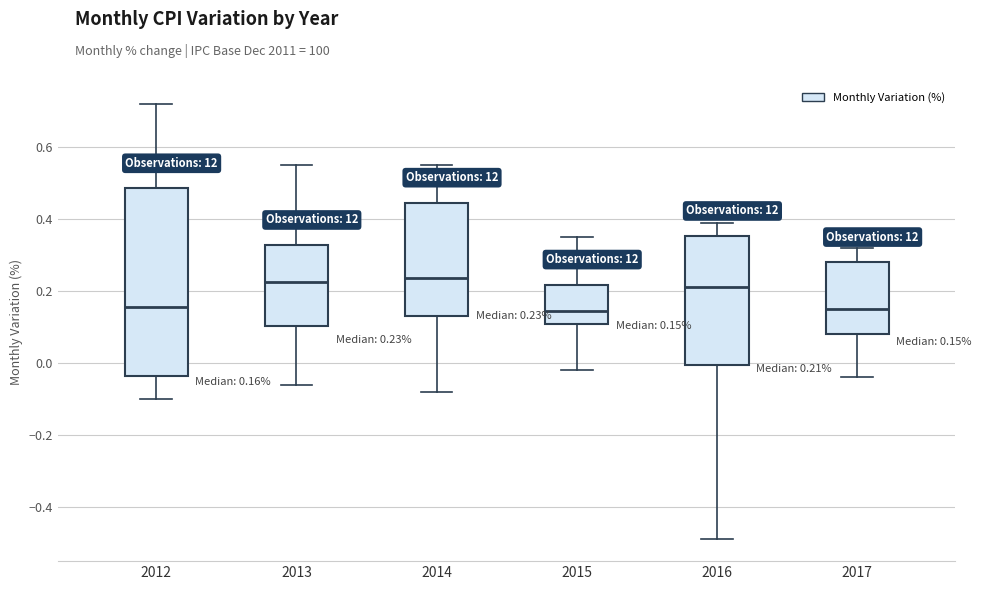

Which box is the tallest, from its lower edge to its upper edge?

2012